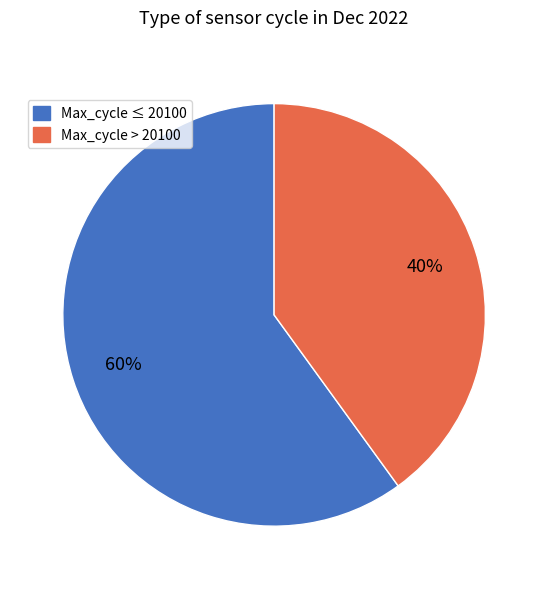

To the nearest percent, what is the difference between the largest and smallest slice percentages?

20%